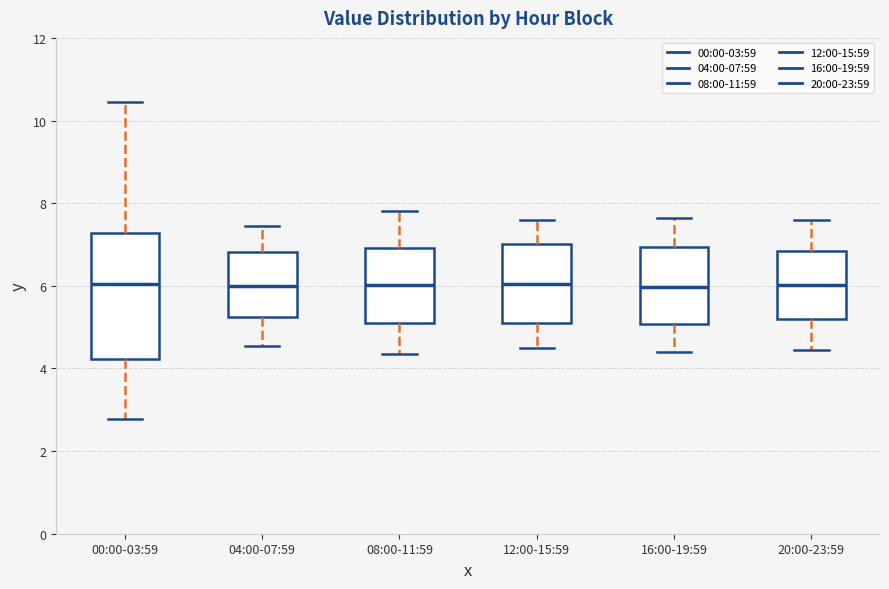

Reading left to right, read every box against the y-axis: the position of its median line, the range the box covers, and the ends of its whiskers. The values are not printed on the chart, so give them approximately, as read against the axis.

00:00-03:59: median 6.0, box 4.2 to 7.2, whiskers 2.8 to 10.4
04:00-07:59: median 6.0, box 5.2 to 6.8, whiskers 4.6 to 7.4
08:00-11:59: median 6.0, box 5.2 to 7.0, whiskers 4.4 to 7.8
12:00-15:59: median 6.0, box 5.2 to 7.0, whiskers 4.6 to 7.6
16:00-19:59: median 6.0, box 5.0 to 7.0, whiskers 4.4 to 7.6
20:00-23:59: median 6.0, box 5.2 to 6.8, whiskers 4.4 to 7.6